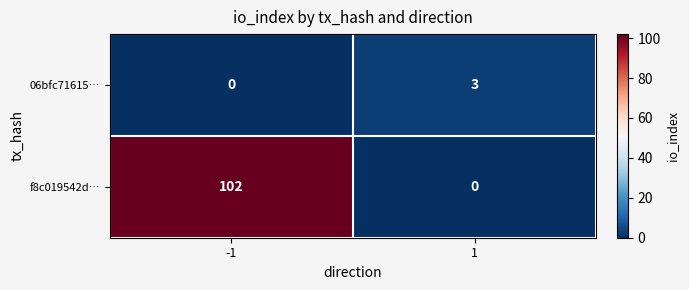

Rank the categories by 06bfc71615… value from highest to lowest.

1, -1